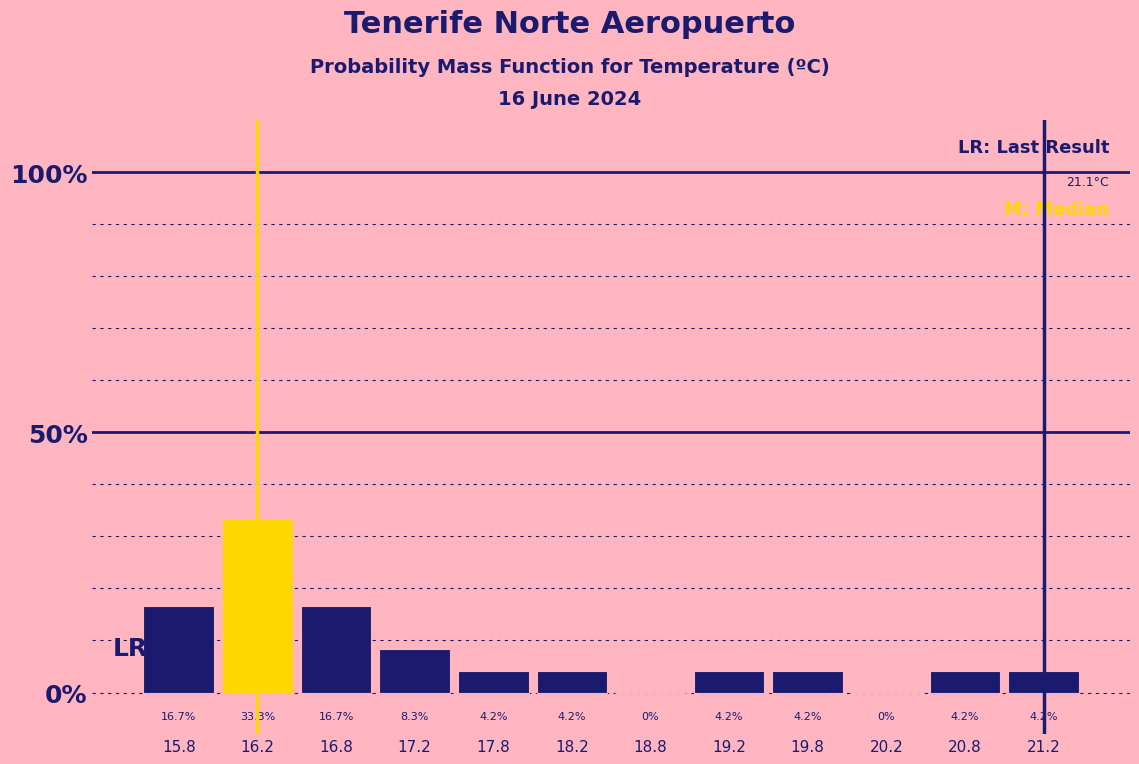

What is the height of the bar covering 20.5 to 21.0 on the x-axis?

4.2